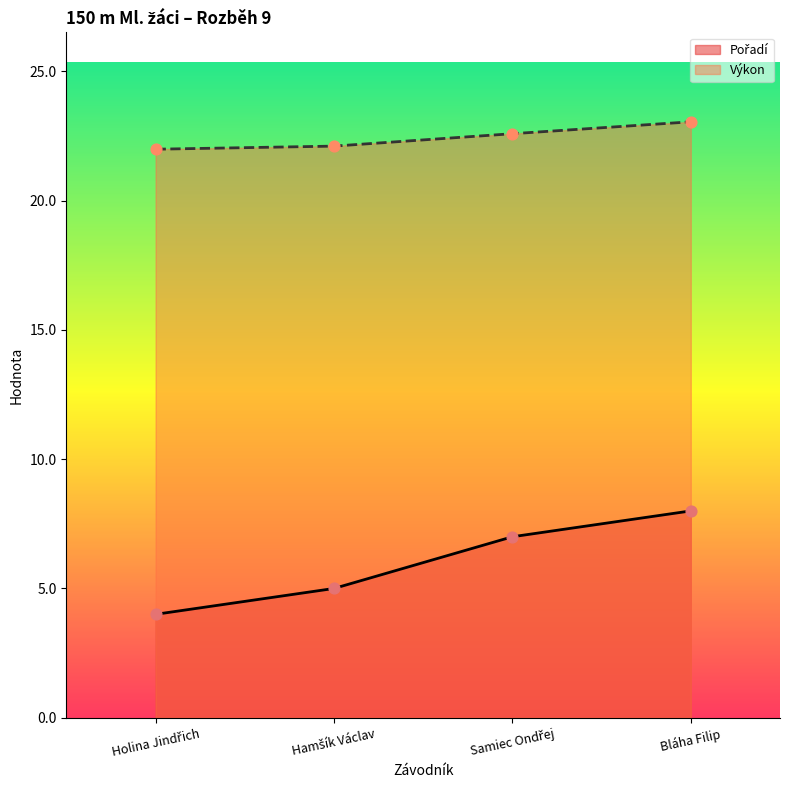

Which series has the widest spread of Y values?

Pořadí